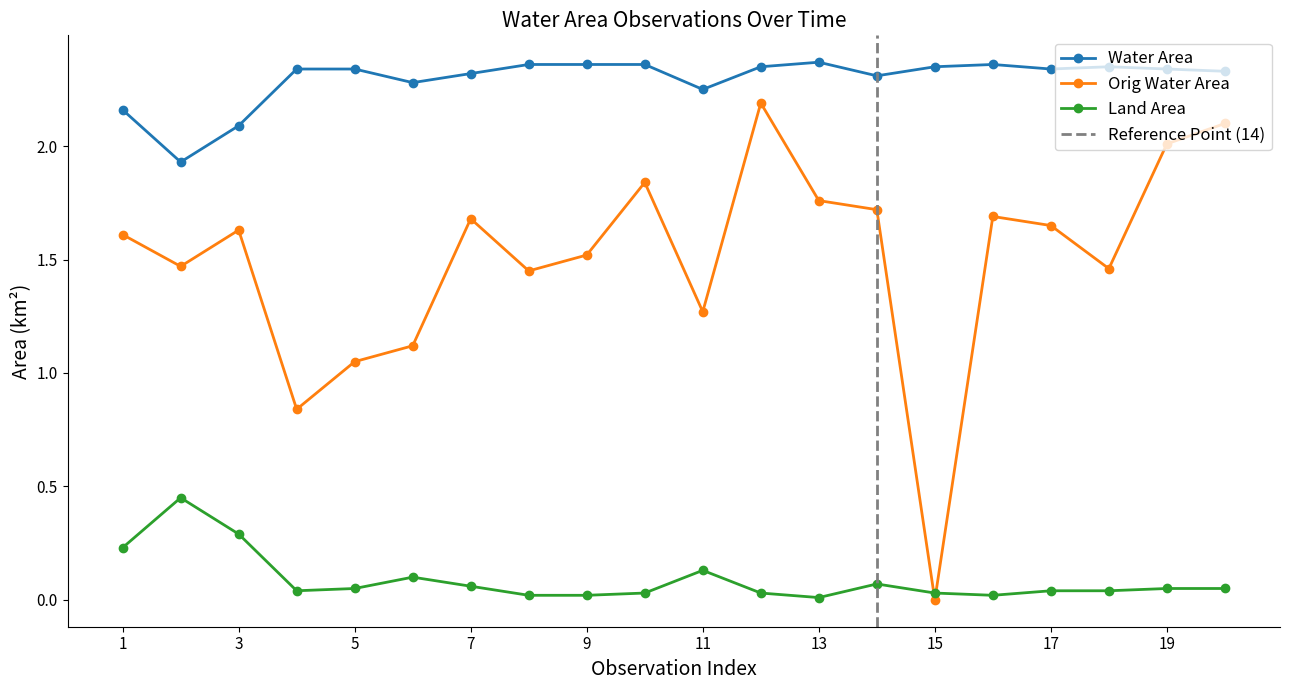

How many lines are shown in the chart?

3